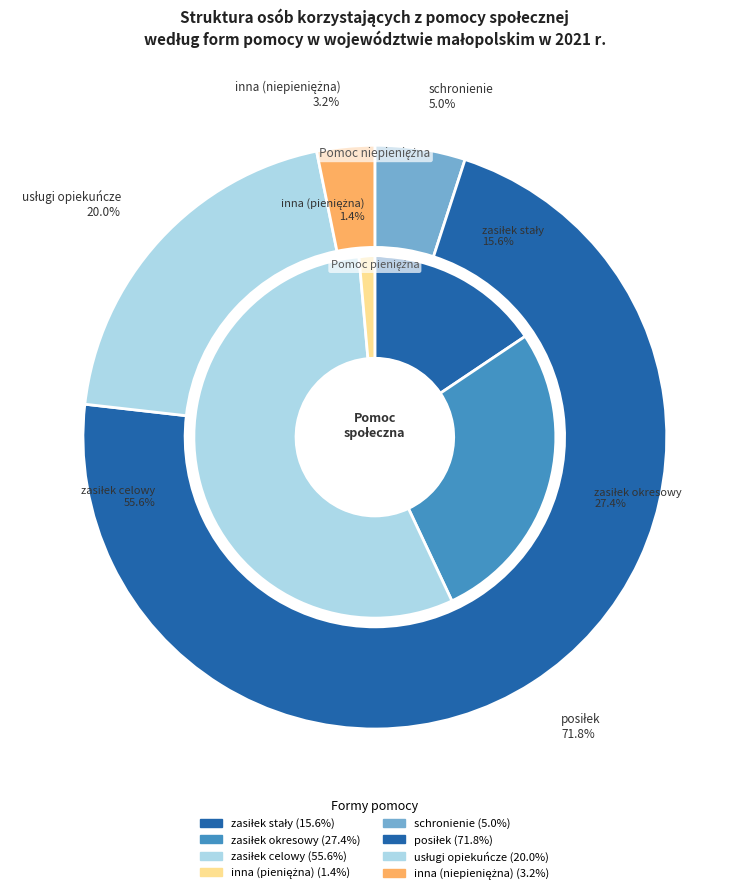

Does posiłek represent more than half of the total?

No